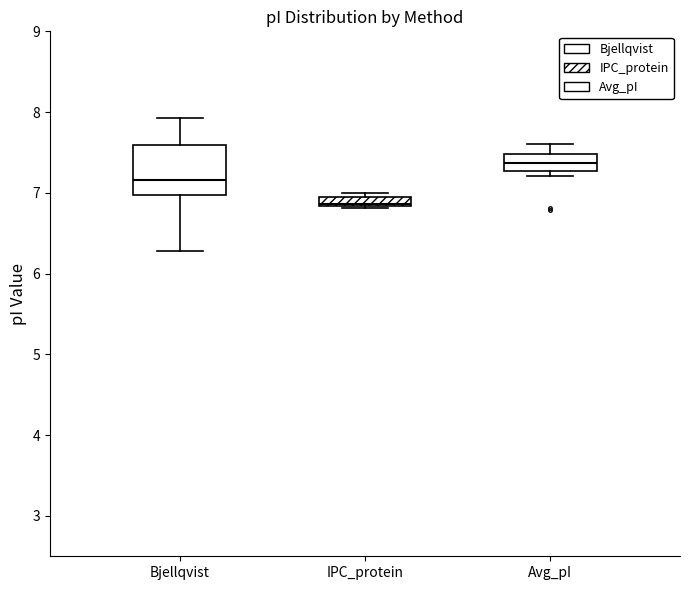

Comparing the boxes themselves (not the whiskers), which one is the tallest?

Bjellqvist